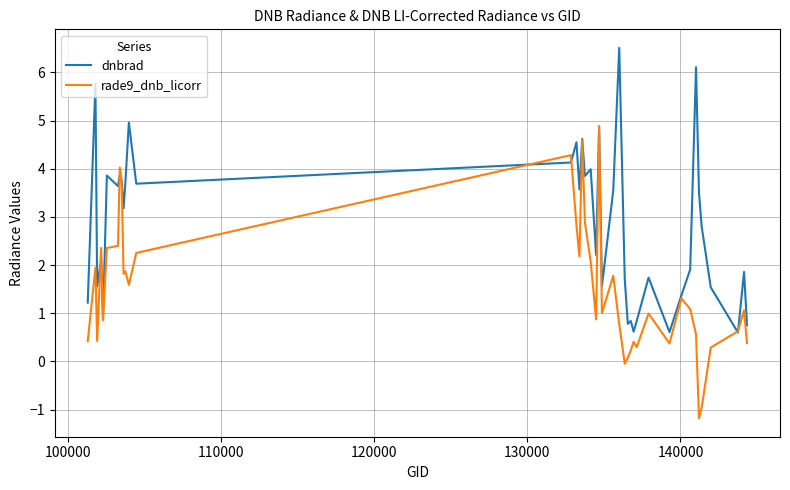

List the series in order of their peak value, highest first.

dnbrad, rade9_dnb_licorr